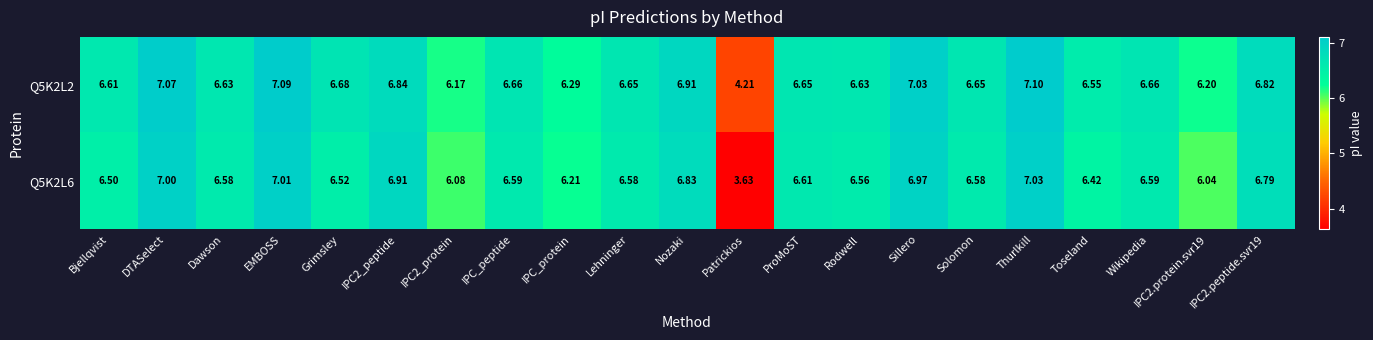

At which label does Q5K2L6 first exceed 6?

Bjellqvist